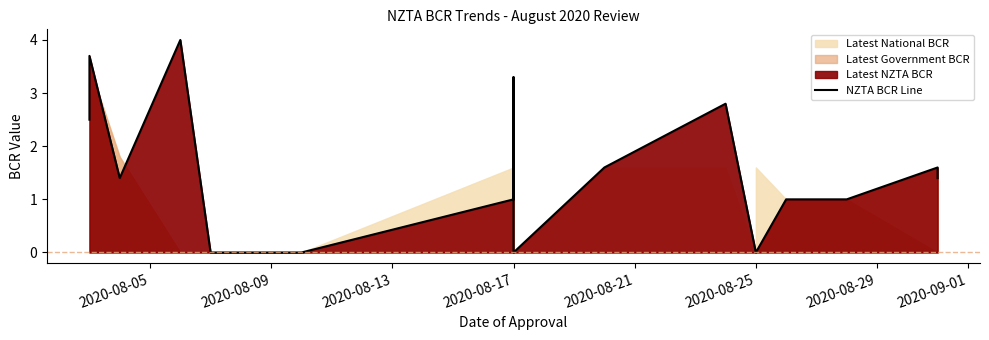

How many interior local peaks (higher than both neighbors) does the data have?

4